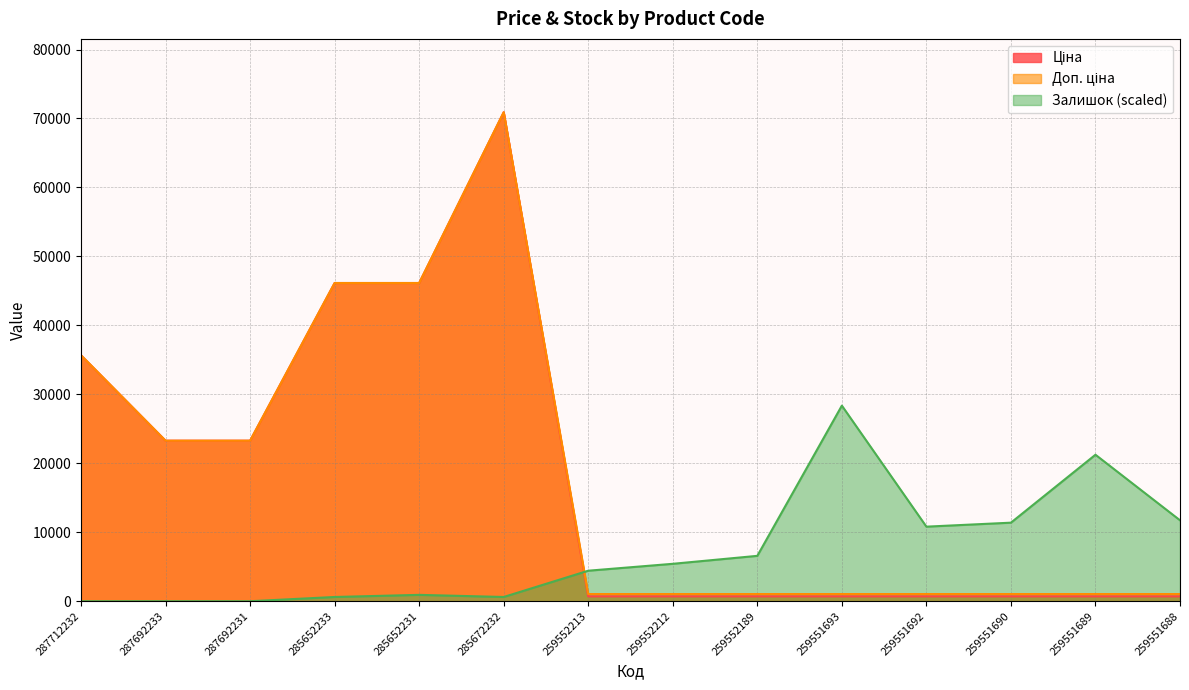

Where is the first local maximum for Залишок?

285652231